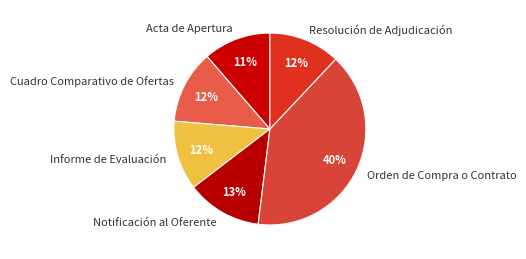

Does Acta de Apertura account for over 50% of the chart?

No